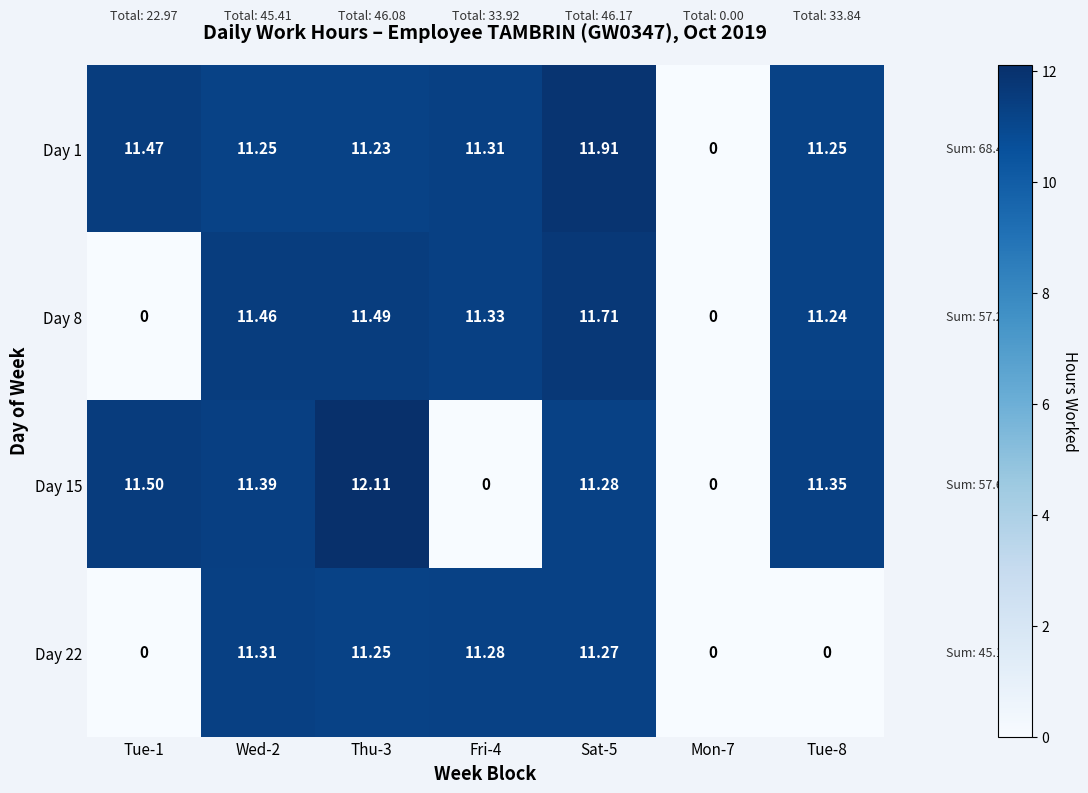

What is the spread (max minus min) of values at Tue-8?

11.3